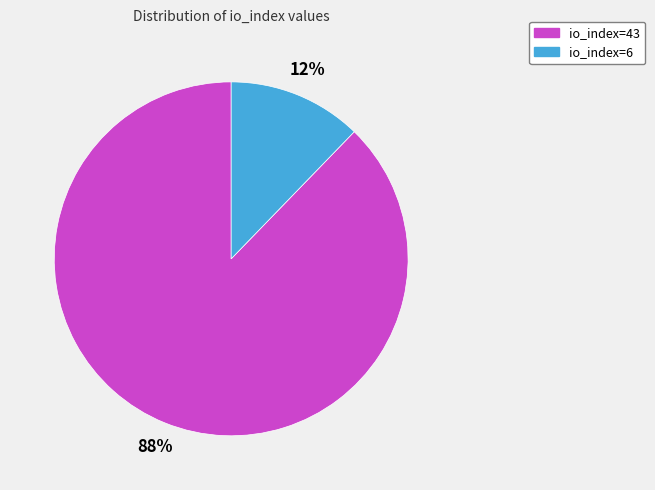

True or false: io_index=6 accounts for 12% of the total.

True